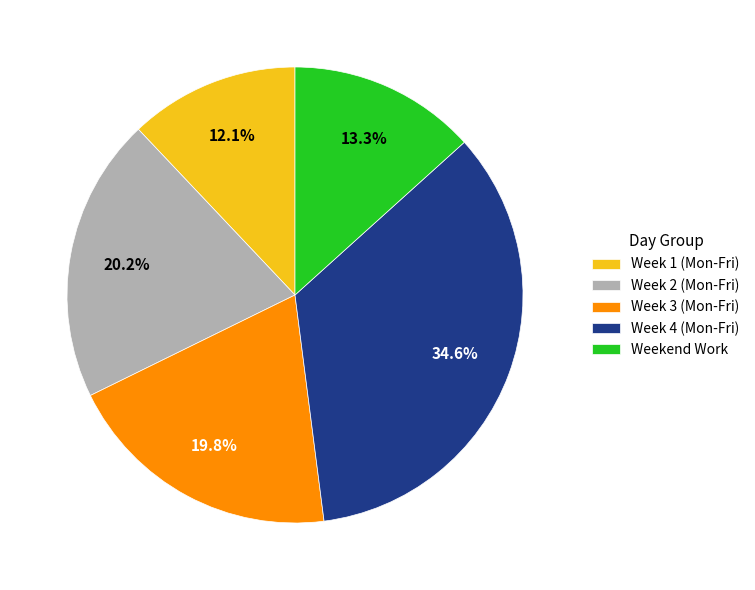

What is the ratio of the value at Week 4 (Mon-Fri) to the value at Weekend Work?

2.6